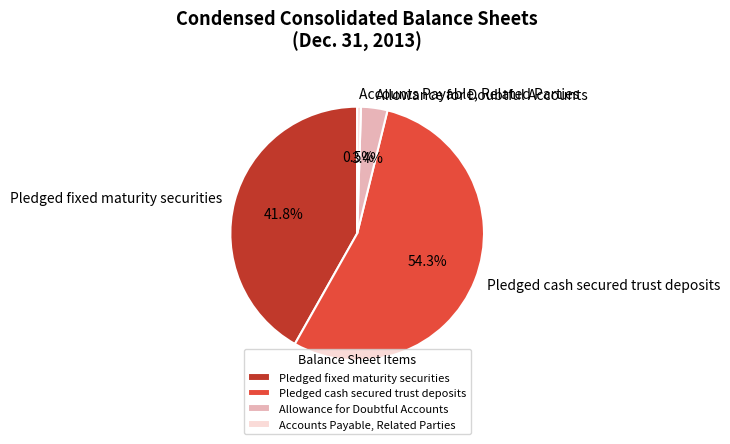

How many slices are in this pie chart?

4